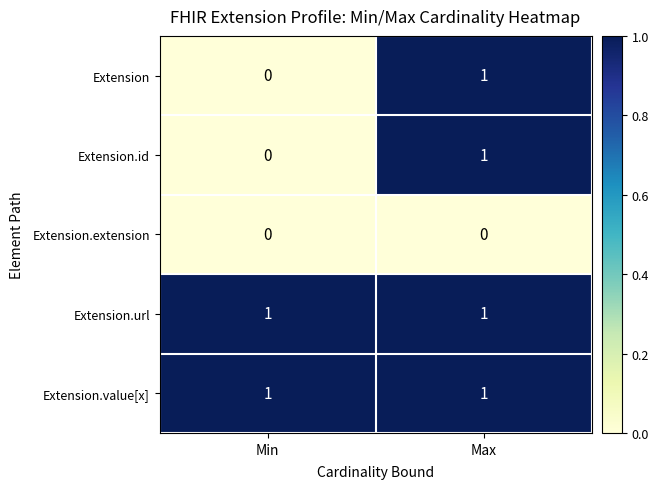

Reading left to right, list all the values displayed in this chart.

Extension: 0	1
Extension.id: 0	1
Extension.extension: 0	0
Extension.url: 1	1
Extension.value[x]: 1	1